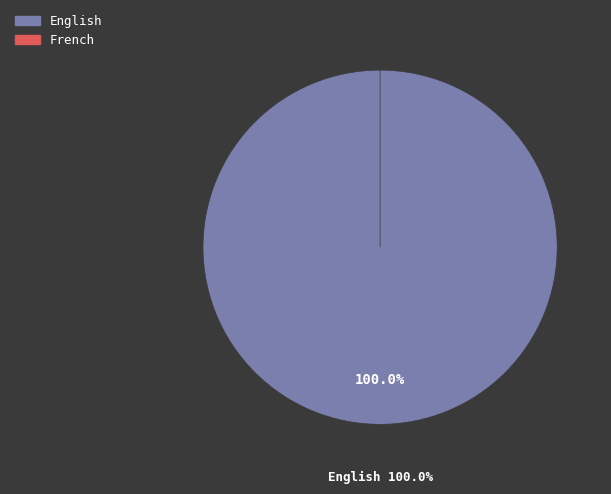

To the nearest percent, what is the difference between the English and French slice percentages?

100%